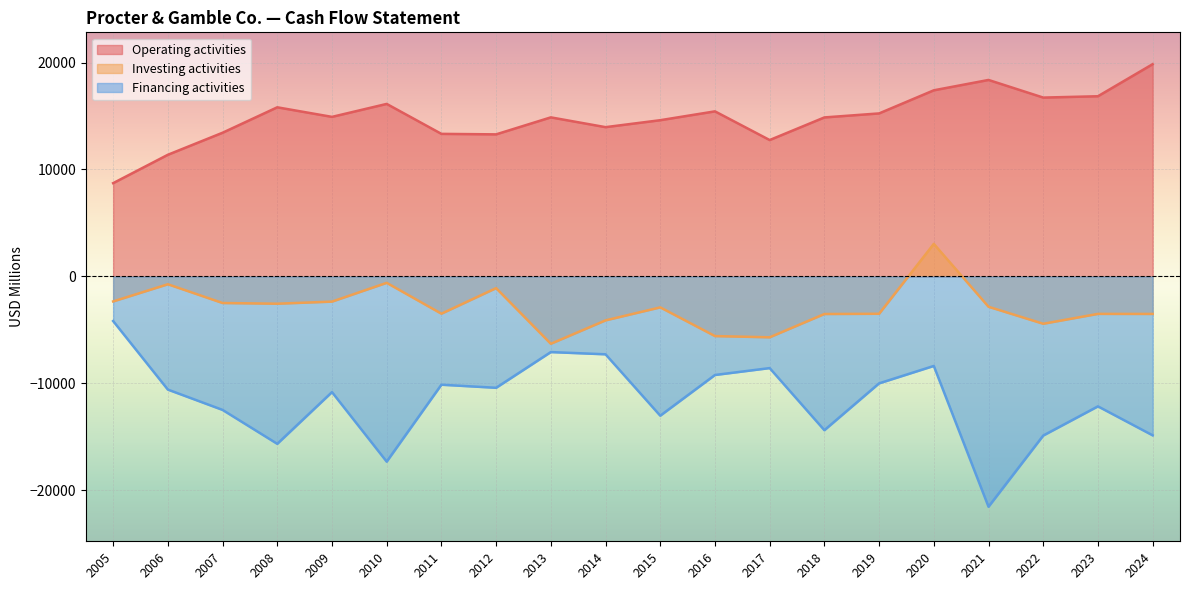

Reading left to right, transcribe all the data shown in this chart.

Operating activities: 2024=19846	2023=16848	2022=16723	2021=18371	2020=17403	2019=15242	2018=14867	2017=12753	2016=15435	2015=14608	2014=13958	2013=14873	2012=13284	2011=13330	2010=16131	2009=14919	2008=15814	2007=13435	2006=11375	2005=8722
Investing activities: 2024=-3504	2023=-3500	2022=-4424	2021=-2834	2020=3045	2019=-3490	2018=-3511	2017=-5689	2016=-5575	2015=-2891	2014=-4107	2013=-6295	2012=-1093	2011=-3482	2010=-597	2009=-2353	2008=-2549	2007=-2483	2006=-730	2005=-2336
Financing activities: 2024=-14855	2023=-12146	2022=-14876	2021=-21531	2020=-8367	2019=-9994	2018=-14375	2017=-8568	2016=-9213	2015=-13019	2014=-7279	2013=-7071	2012=-10410	2011=-10122	2010=-17314	2009=-10814	2008=-15650	2007=-12478	2006=-10578	2005=-4168